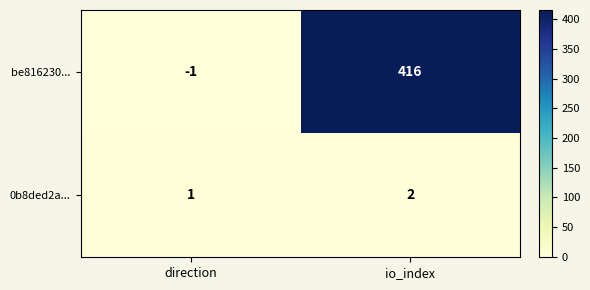

At which category is the sum across all series the highest?

io_index